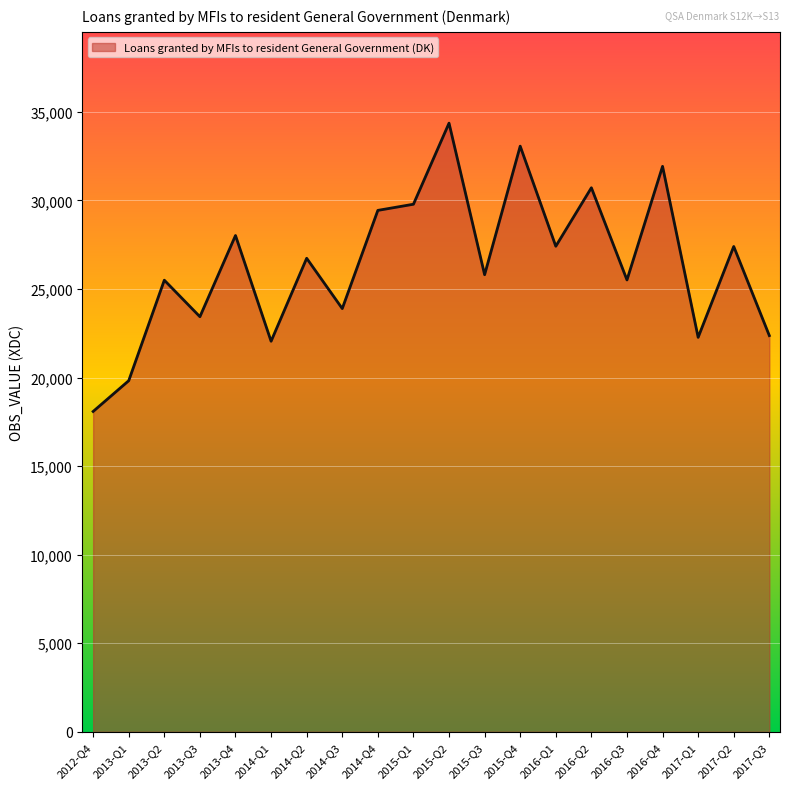

What position from the left is 2017-Q1?

18